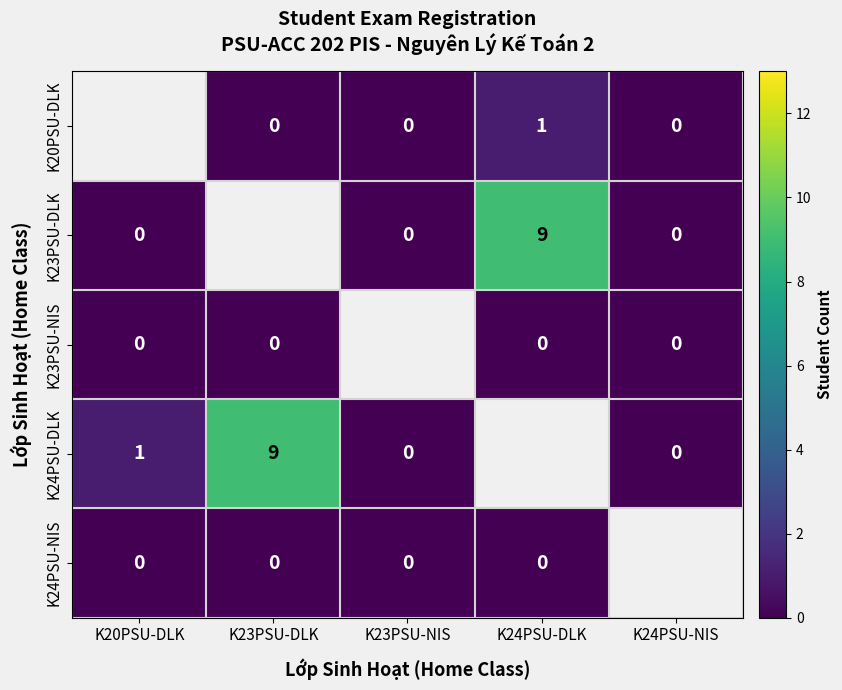

Which has a higher value, K23PSU-DLK or K24PSU-NIS?

K23PSU-DLK